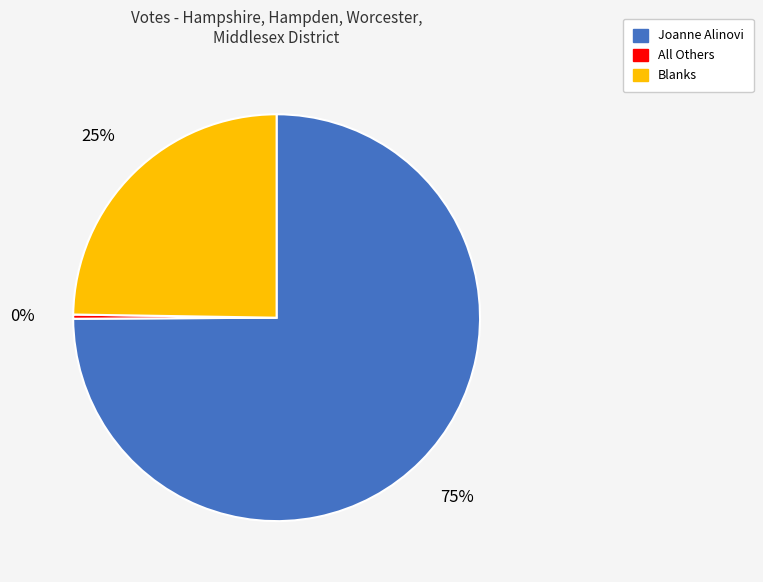

Does any single category account for the majority?

Yes